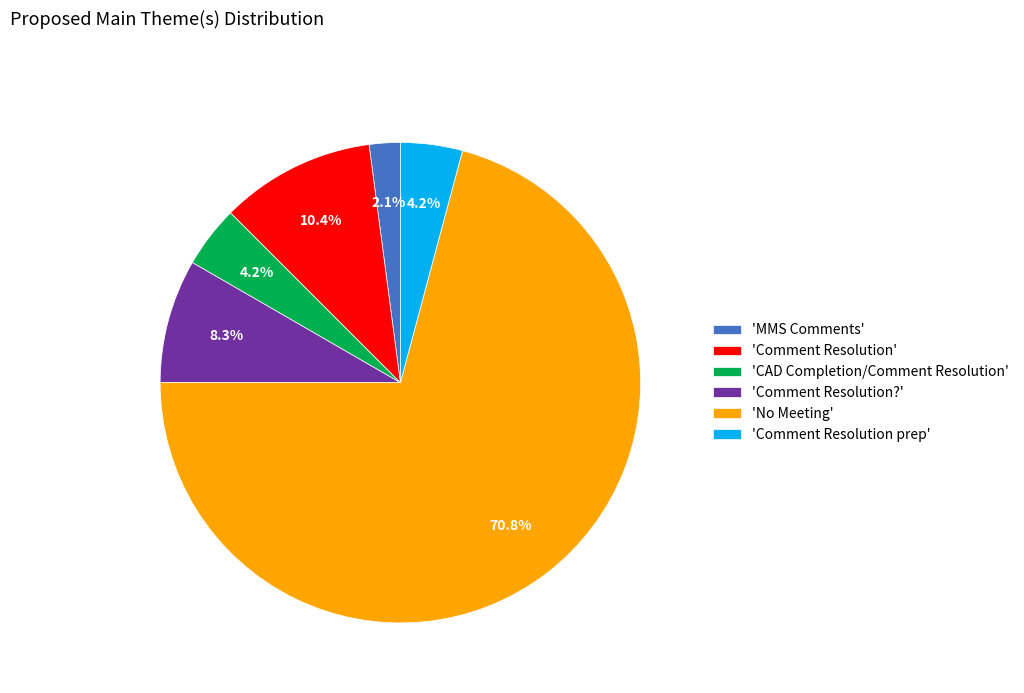

Do 'No Meeting' and 'Comment Resolution?' together represent more than half of the pie?

Yes